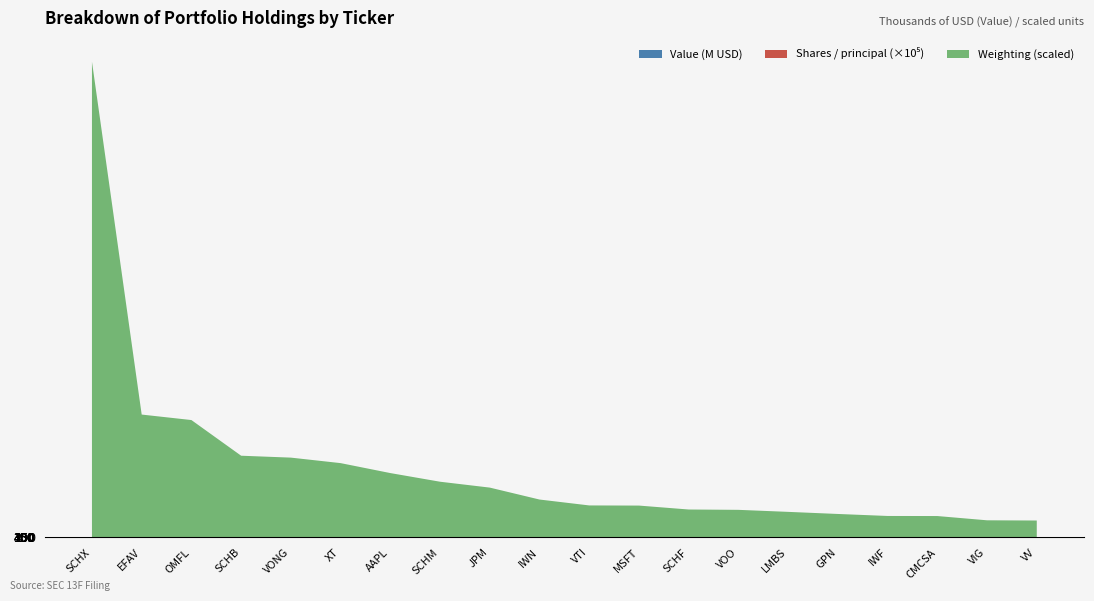

Reading left to right, transcribe all the data shown in this chart.

Value: SCHX=358212000.0	EFAV=92538000.0	OMFL=88409000.0	SCHB=61550000.0	VONG=60131000.0	XT=55990000.0	AAPL=48502000.0	SCHM=41974000.0	JPM=37560000.0	IWN=28577000.0	VTI=24138000.0	MSFT=24019000.0	SCHF=21061000.0	VOO=20806000.0	LMBS=19280000.0	GPN=17704000.0	IWF=16206000.0	CMCSA=16145000.0	VIG=12935000.0	VV=12781000.0
Shares or principal amount: SCHX=3443352.0	EFAV=1228270.0	OMFL=1909471.0	SCHB=592622.0	VONG=853288.0	XT=892416.0	AAPL=342764.0	SCHM=547533.0	JPM=229454.0	IWN=178348.0	VTI=108697.0	MSFT=85198.0	SCHF=544197.0	VOO=52748.0	LMBS=381175.0	GPN=112352.0	IWF=59135.0	CMCSA=288655.0	VIG=84212.0	VV=63612.0
Weighting: SCHX=19.7	EFAV=5.1	OMFL=4.9	SCHB=3.4	VONG=3.3	XT=3.1	AAPL=2.7	SCHM=2.3	JPM=2.1	IWN=1.6	VTI=1.3	MSFT=1.3	SCHF=1.2	VOO=1.1	LMBS=1.1	GPN=1.0	IWF=0.9	CMCSA=0.9	VIG=0.7	VV=0.7